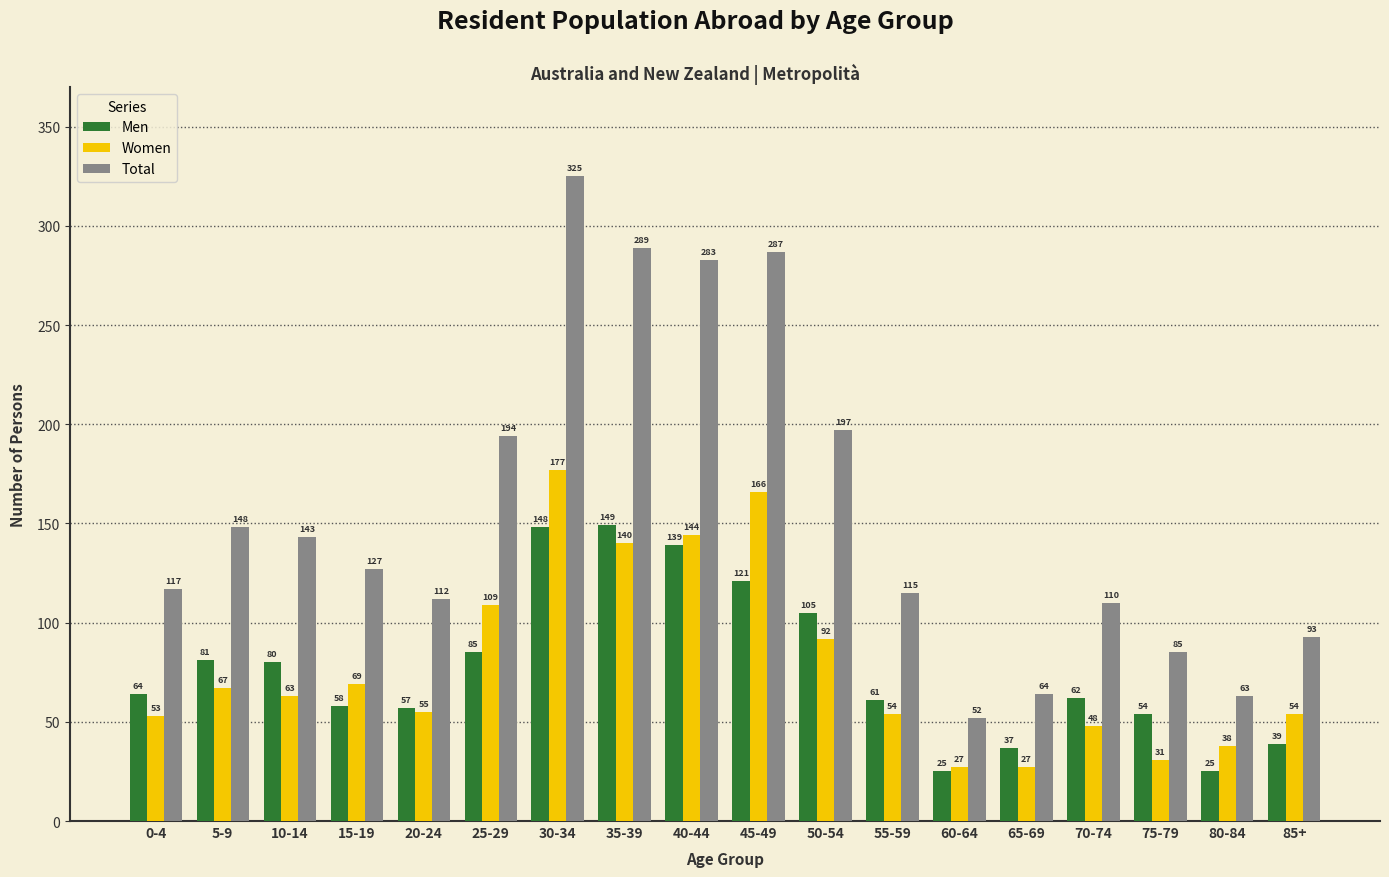

Is it true that Total equals 46 at 70-74?

False